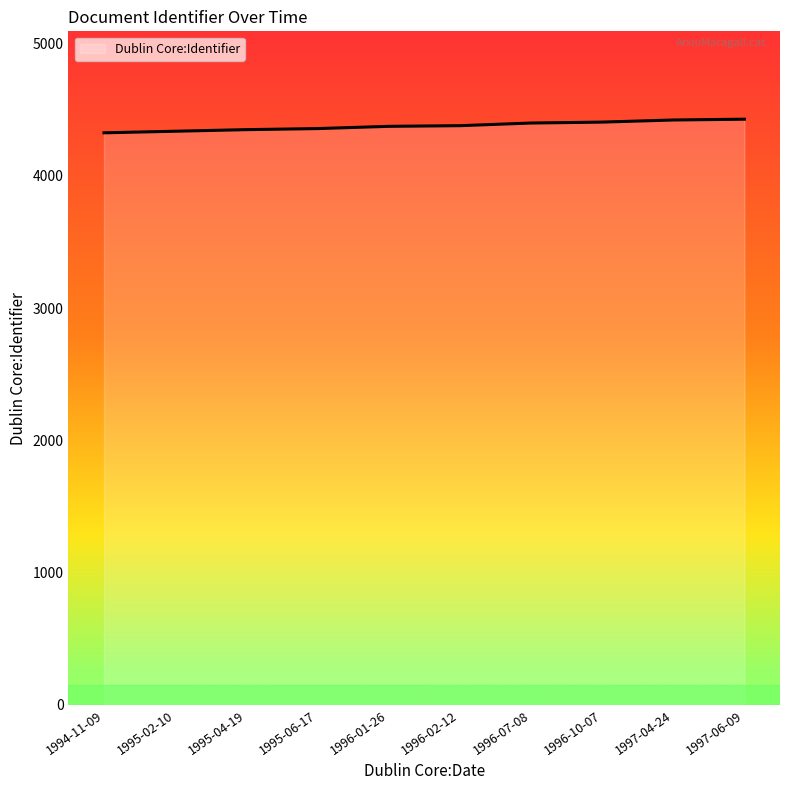

What is the change in value from 1995-06-17 to 1997-04-24?

+65